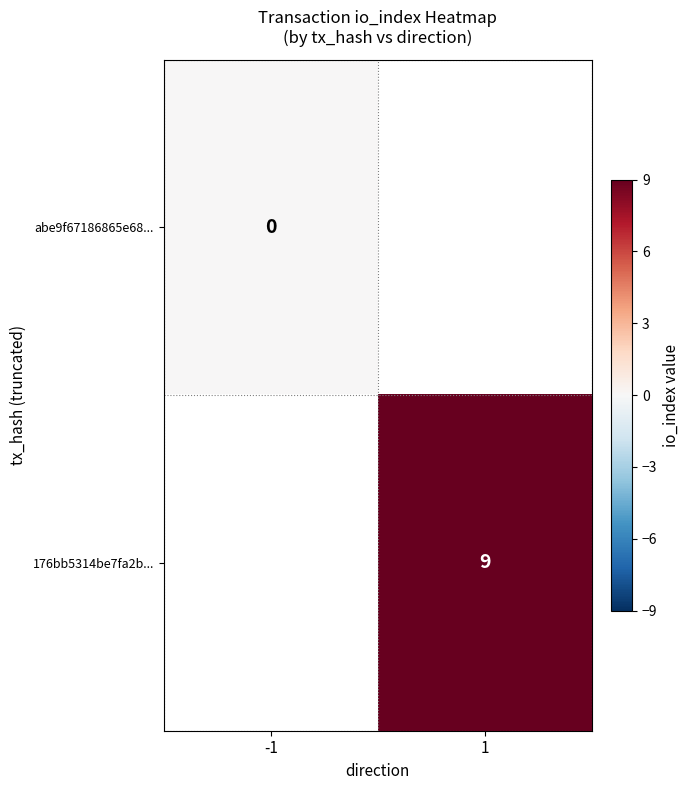

Is the value of abe9f67186865e68... at -1 greater than the value of 176bb5314be7fa2b... at 1?

No